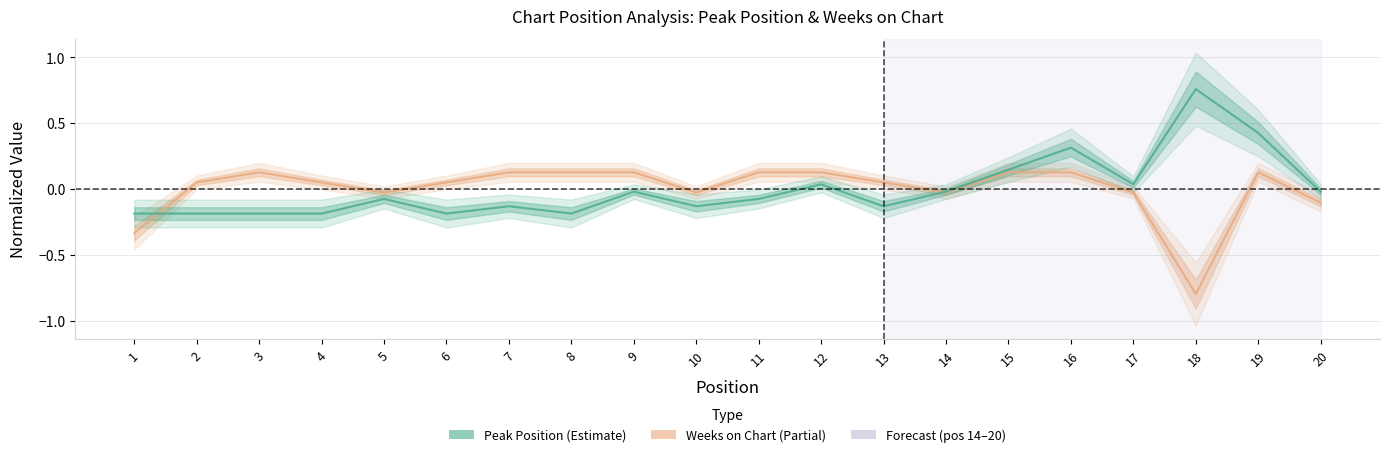

The value of Weeks on Chart at 17 is -0.0. True or false?

True